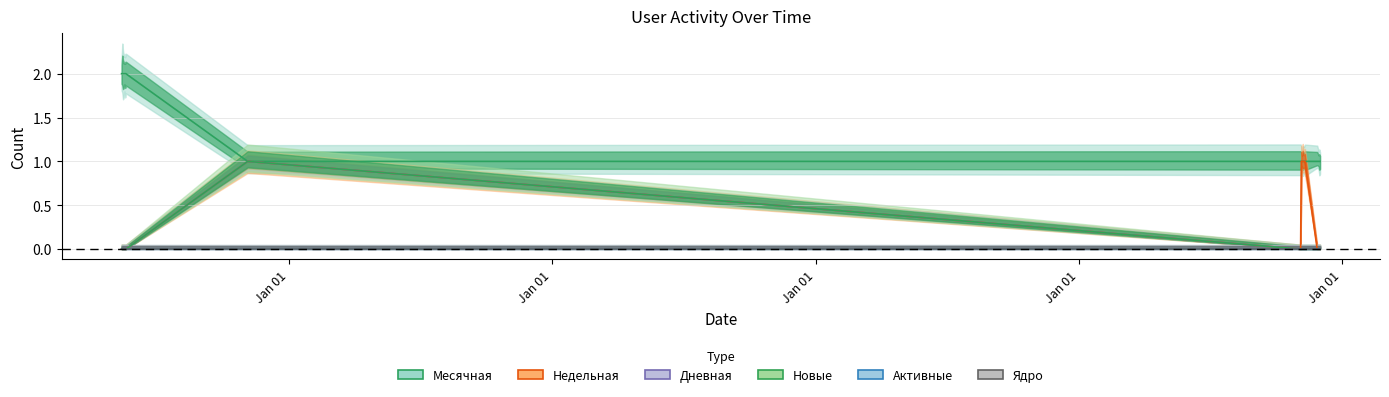

Between 2018-05-14 and 2022-11-08, which series saw the biggest shift?

Месячная